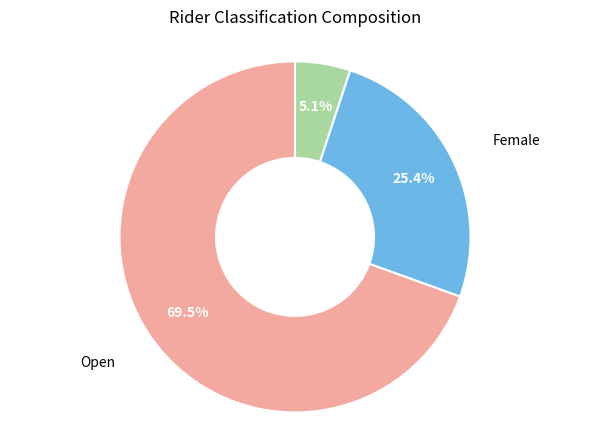

Does any single category account for the majority?

Yes